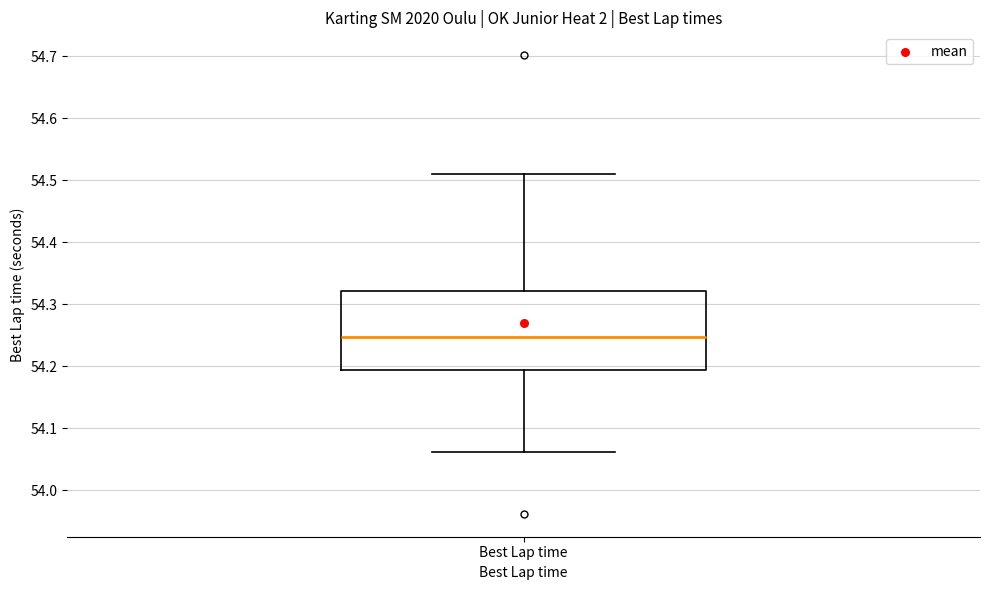

Transcribe this box plot: give where the median line is, the range the box spans, and where the two whiskers end, as read against the y-axis. The values are not printed on the chart, so give them approximately, as read against the axis.

median 54.25, box 54.19 to 54.32, whiskers 54.06 to 54.51